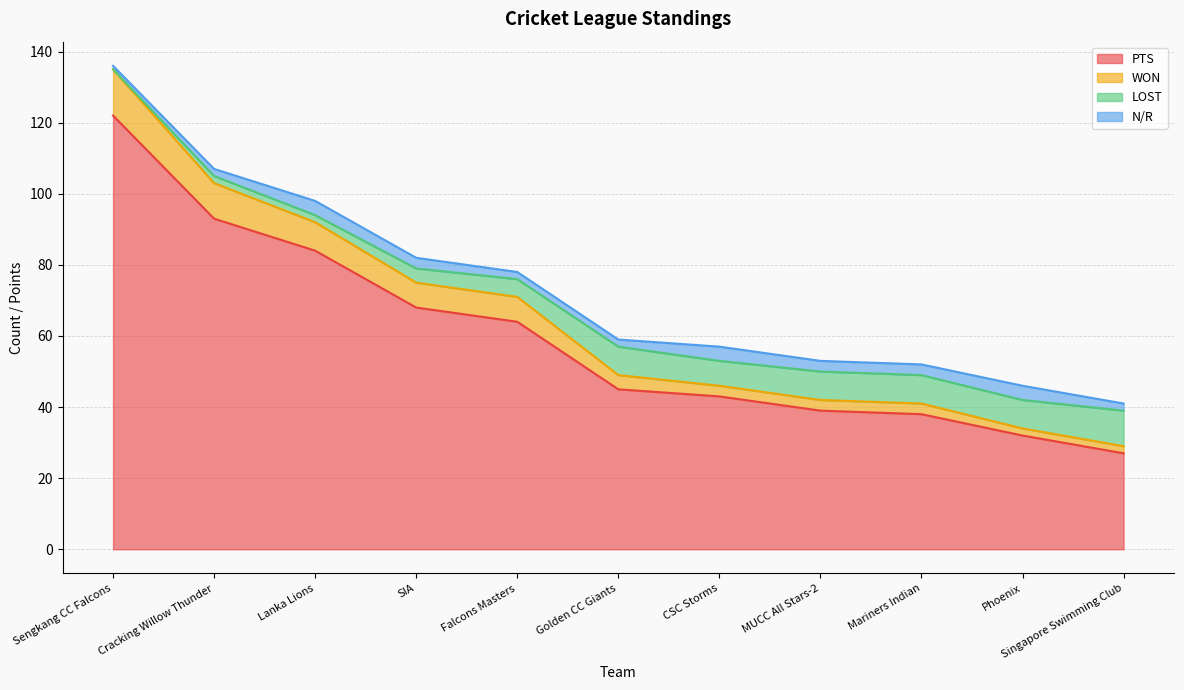

What are all the series names shown in the legend?

PTS, WON, LOST, N/R